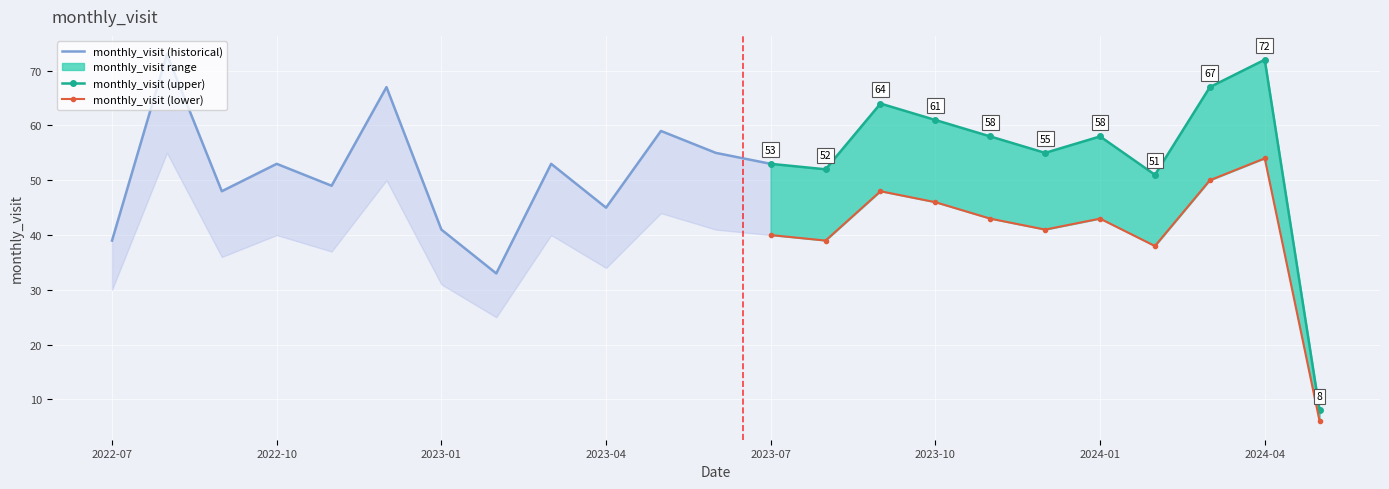

True or false: monthly_visit and monthly_visit_lower cross at least once.

False